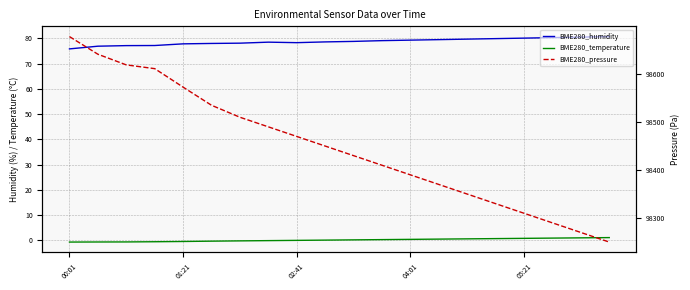

How many categories are shown in the chart?

20